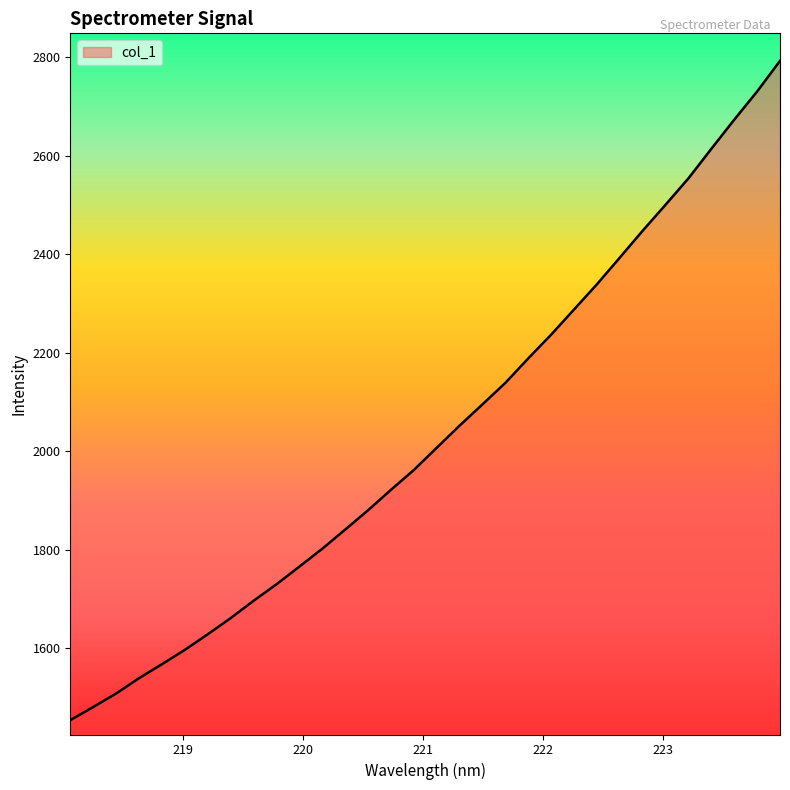

What is the maximum value shown in the chart?

2792.5